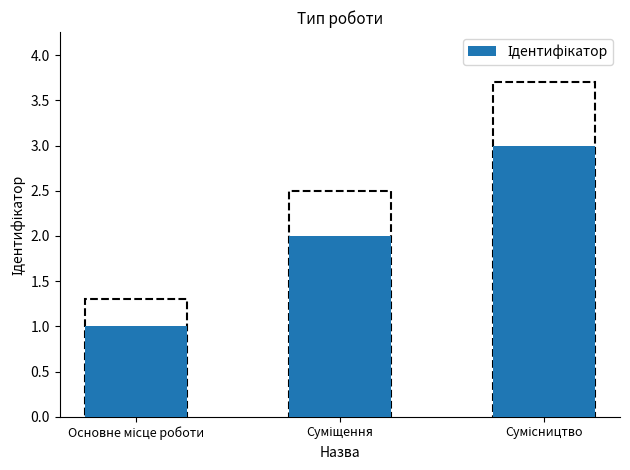

The value at Сумісництво is 1. True or false?

False